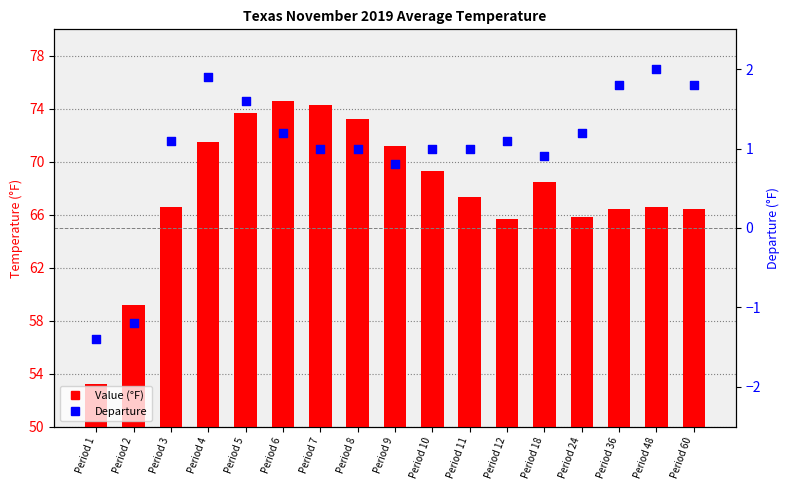

Which series contains the highest Y value?

Value (°F)